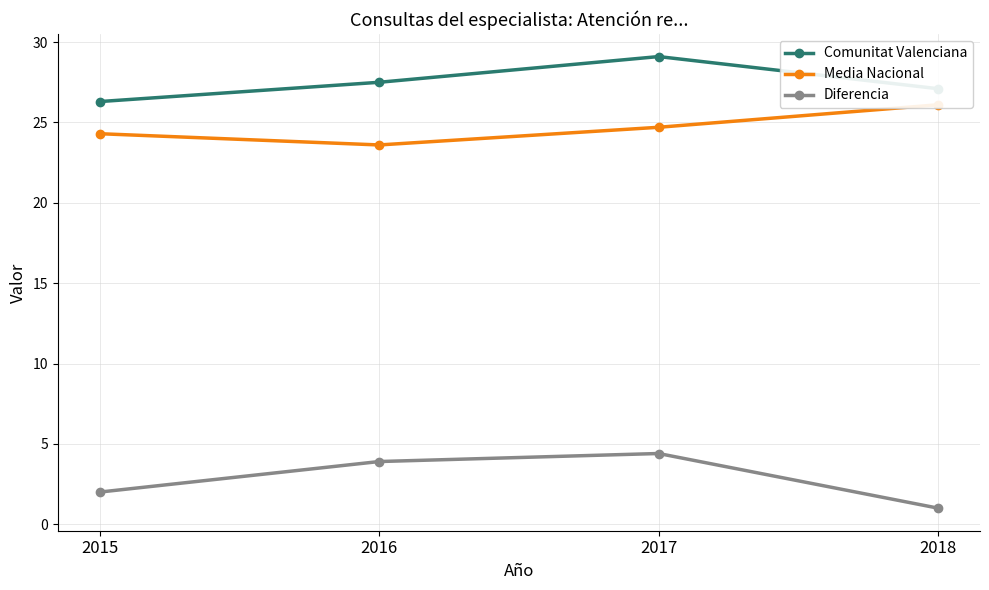

At which category does the chart reach its minimum across all series?

2018